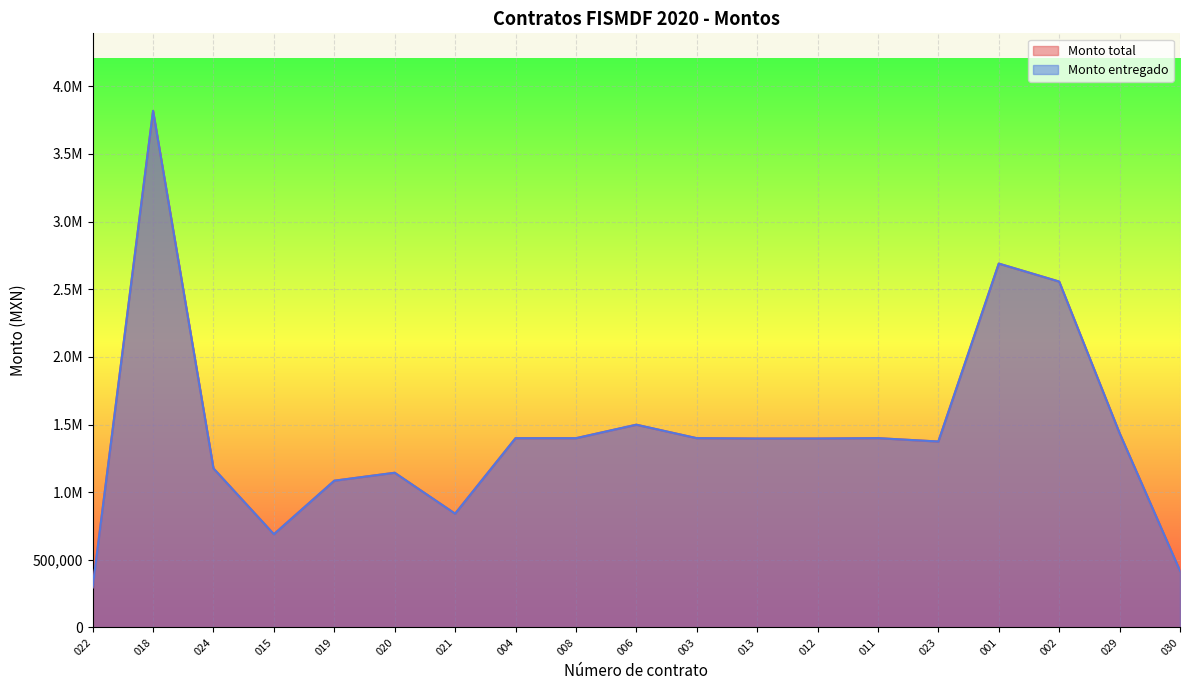

At how many categories does at least one series exceed 672512?

17